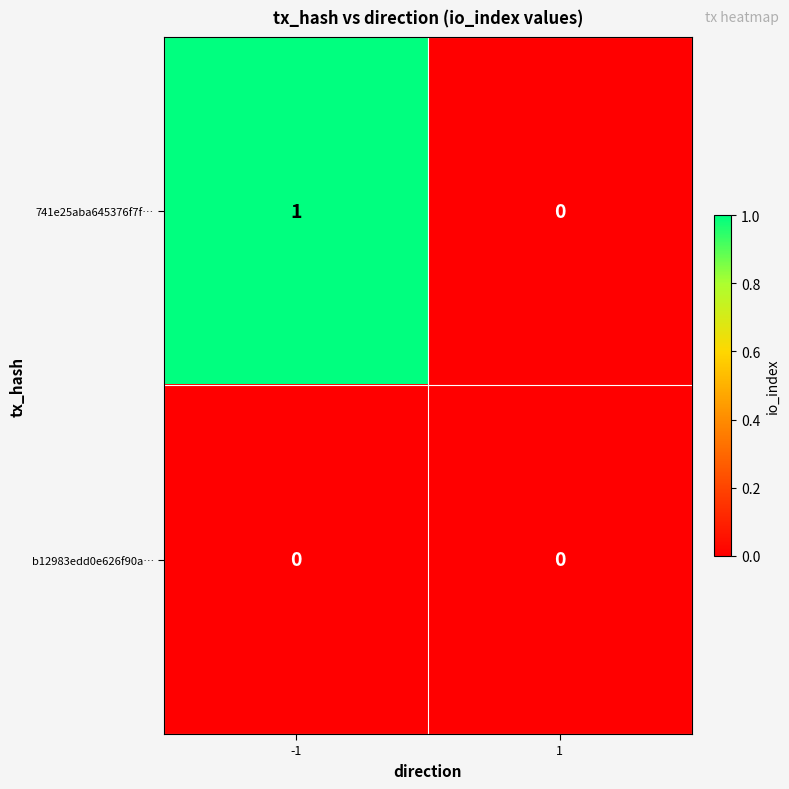

Rank the series by their average value, from highest to lowest.

741e25aba645376f7f…, b12983edd0e626f90a…